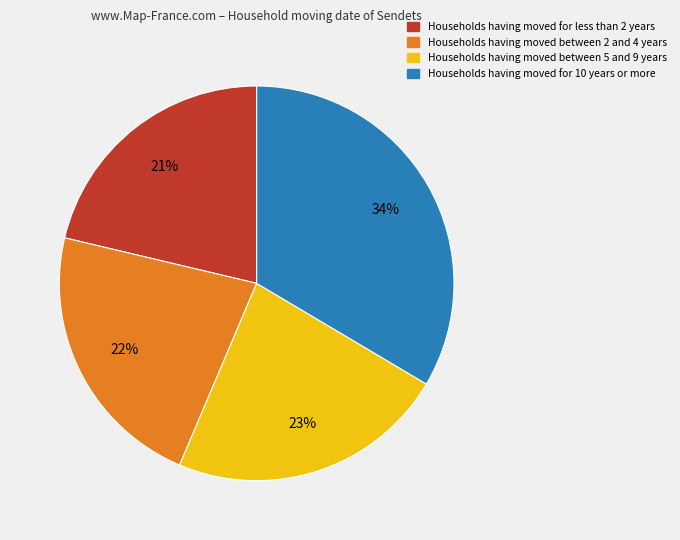

How many segments does this pie chart have?

4